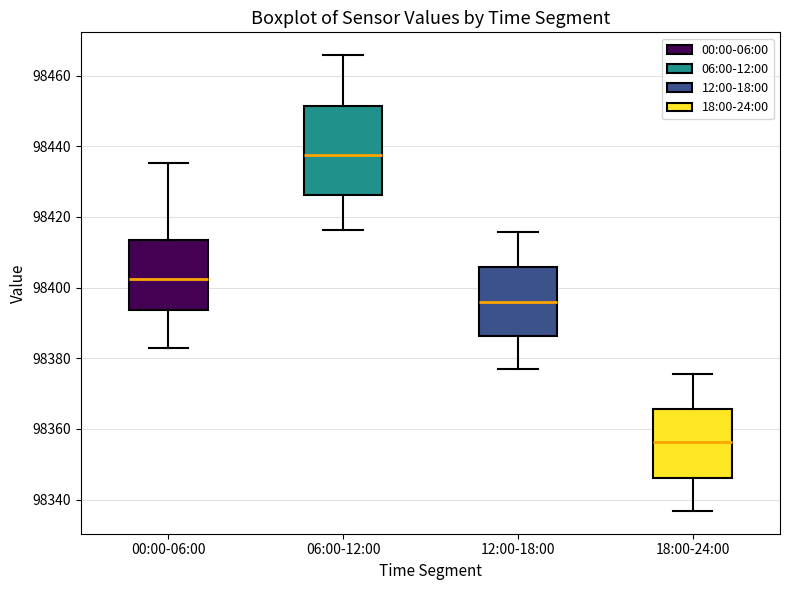

Where does the median line of the box for 18:00-24:00 sit on the y-axis? The values are not printed on the chart, so give them approximately, as read against the axis.

98356